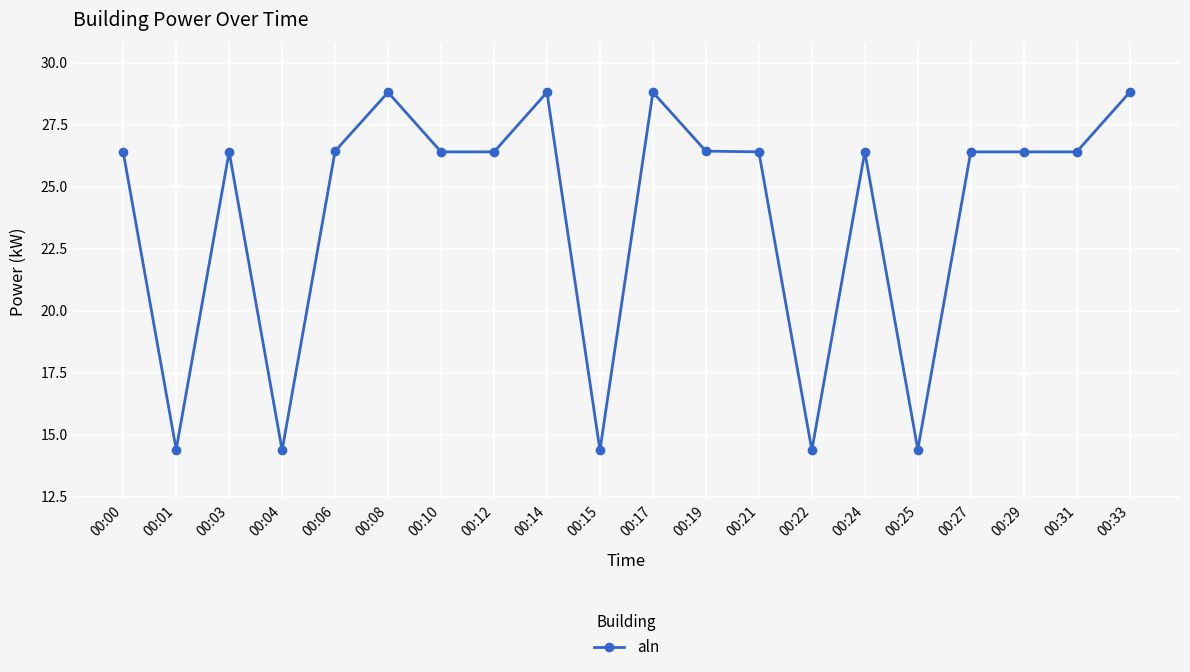

The value at 00:00 is 26.4. True or false?

True